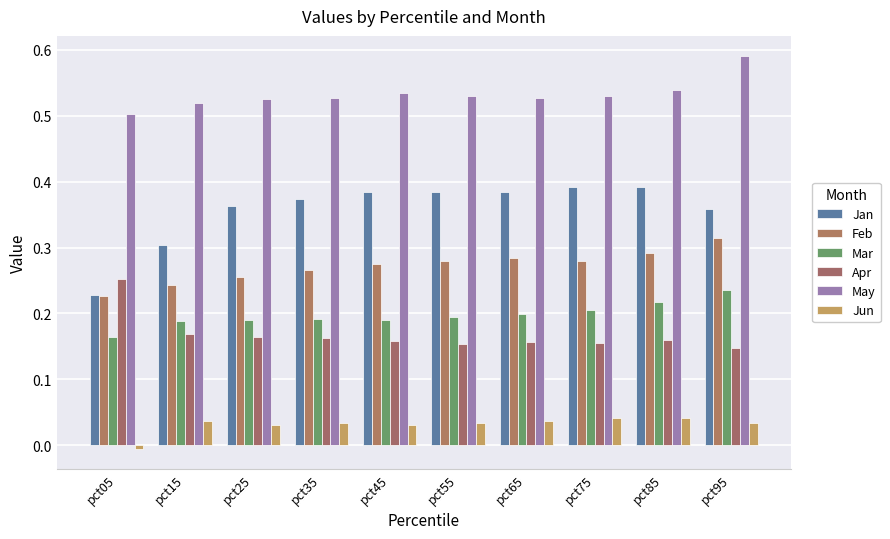

What is the spread (max minus min) of values at pct45?

0.5